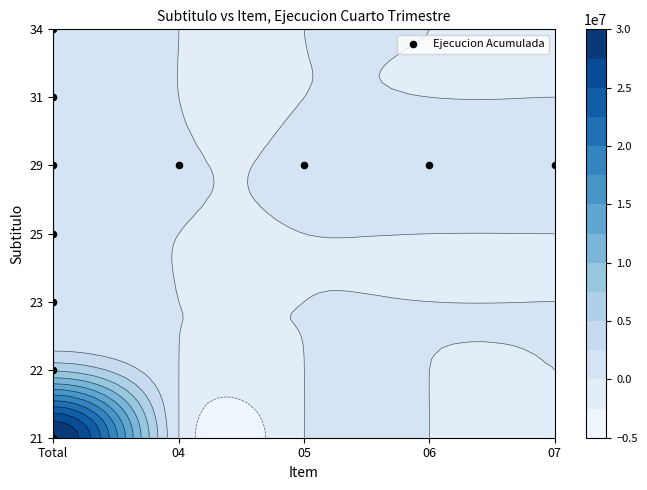

Rank the series at 0 from highest to lowest value.

21, 22, 34, 31, 29, 25, 23